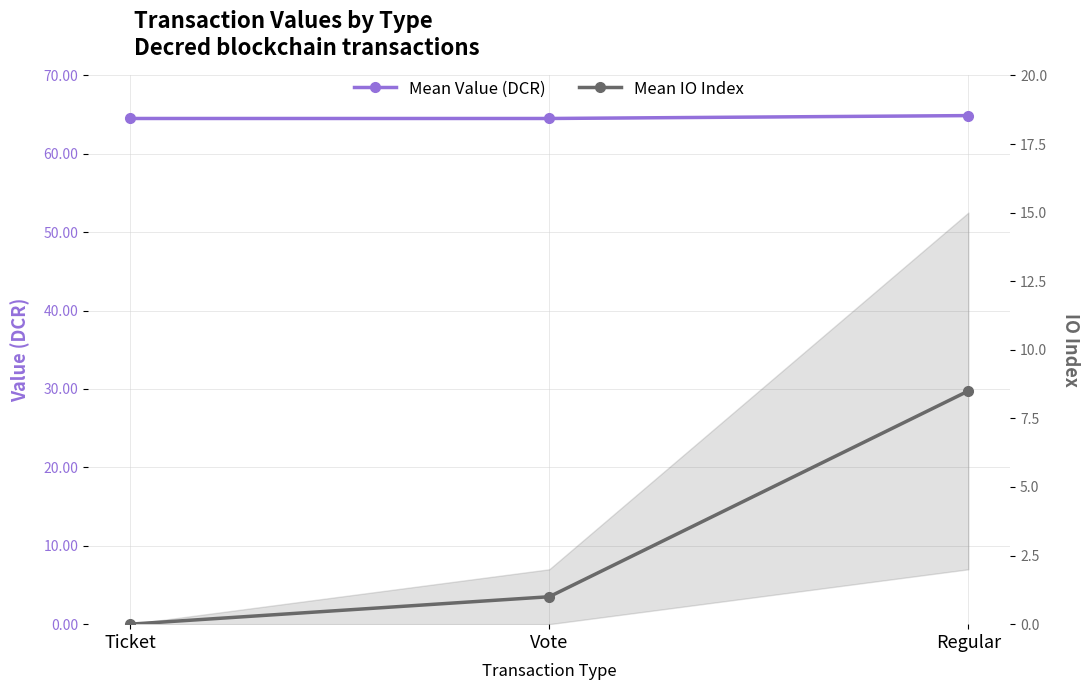

How many lines are shown in the chart?

2